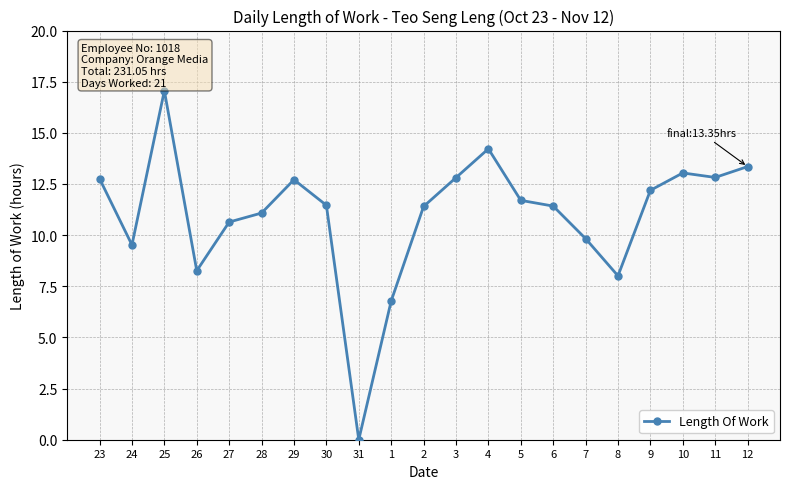

What is the difference between the maximum and minimum values?

17.1